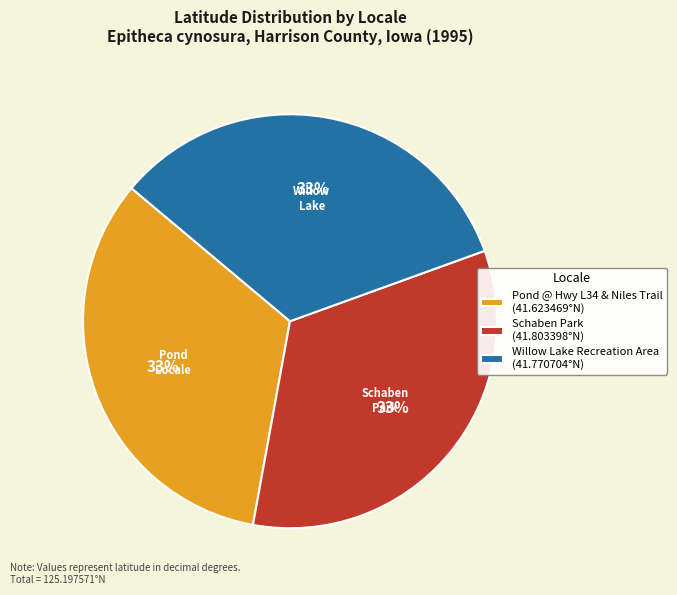

Is the sum of Pond @ Hwy L34 & Niles Trail (41.623469°N) and Willow Lake Recreation Area (41.770704°N) greater than half?

Yes